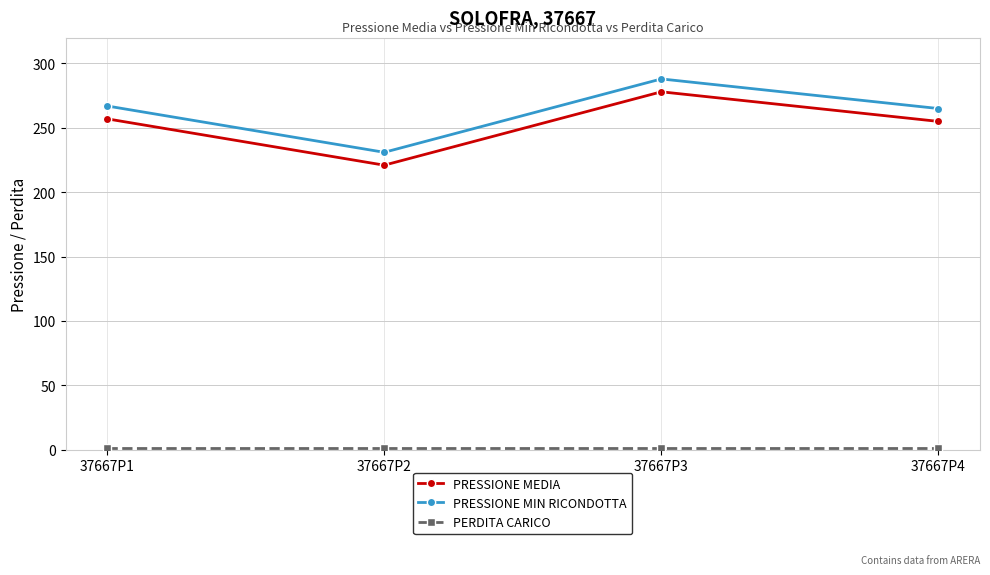

How many categories are shown in the chart?

4